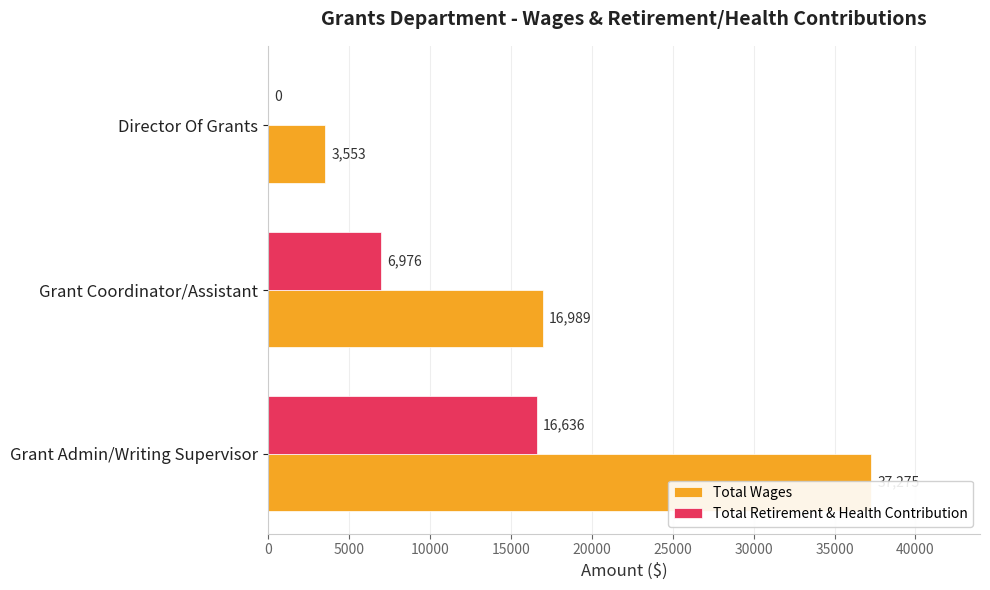

Read the Total Wages value at 5000, to the nearest 50.

17000